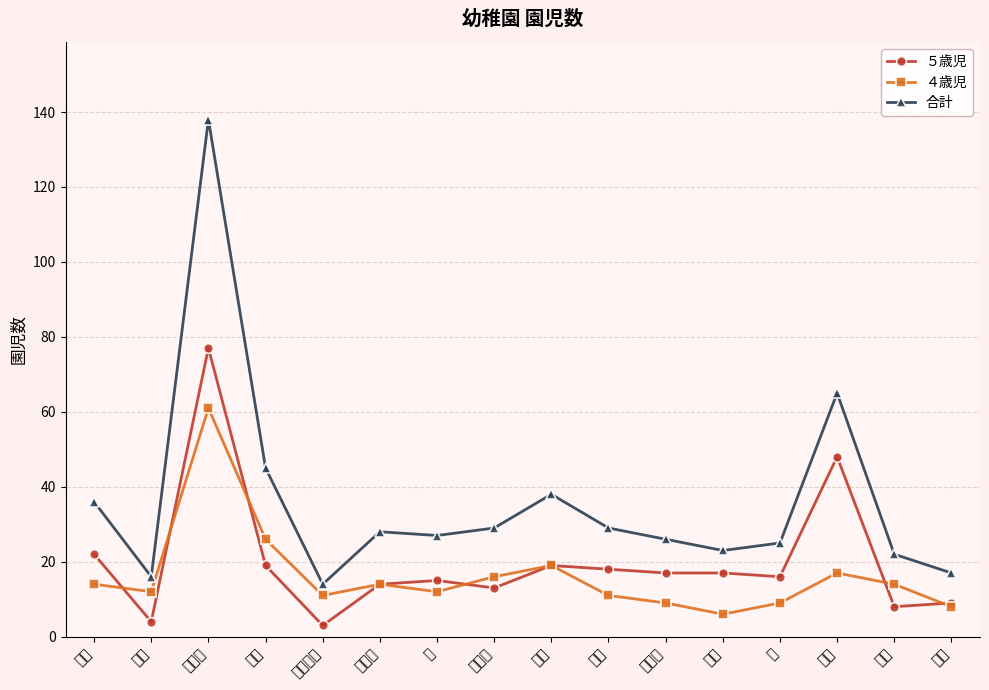

Count the number of data series in this chart.

3